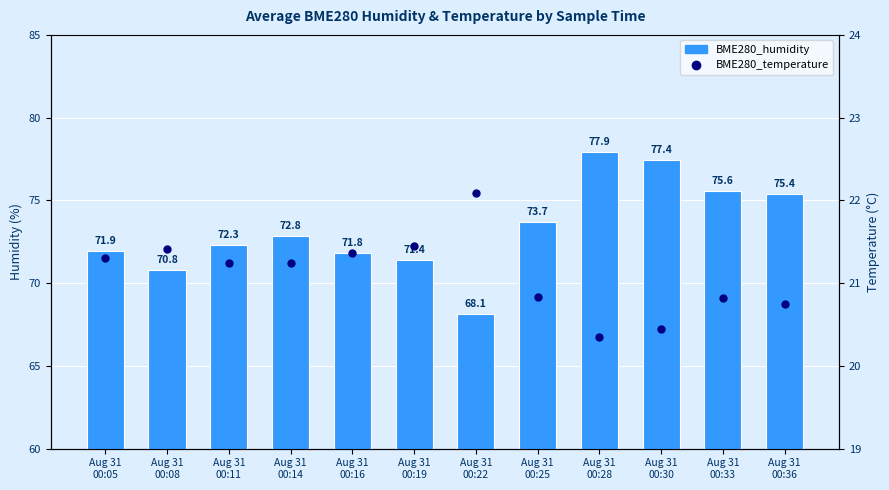

What is the minimum value for BME280_temperature?

20.4